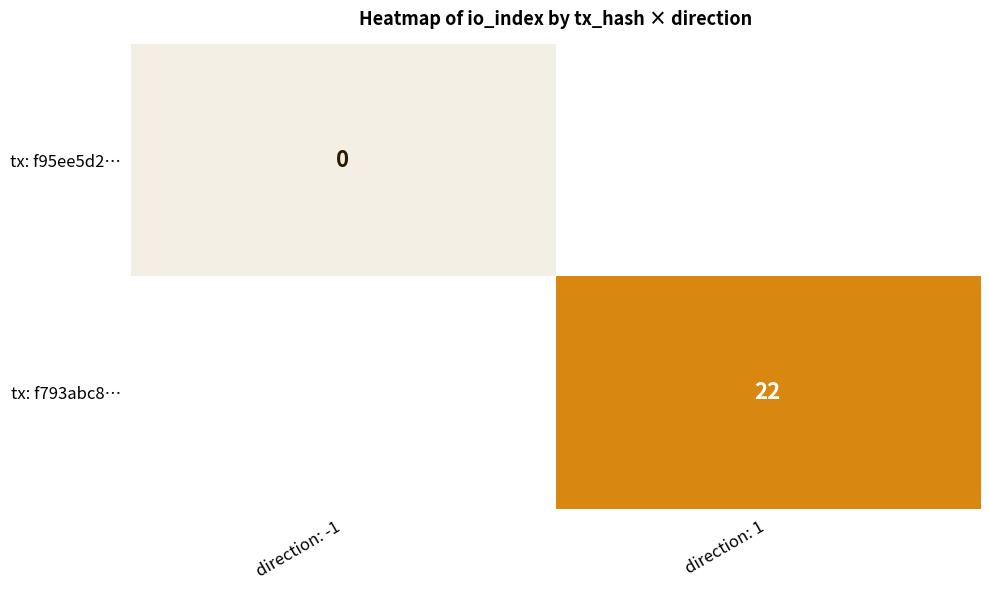

Is the value of tx: f95ee5d2… at direction: -1 greater than the value of tx: f793abc8… at direction: 1?

No